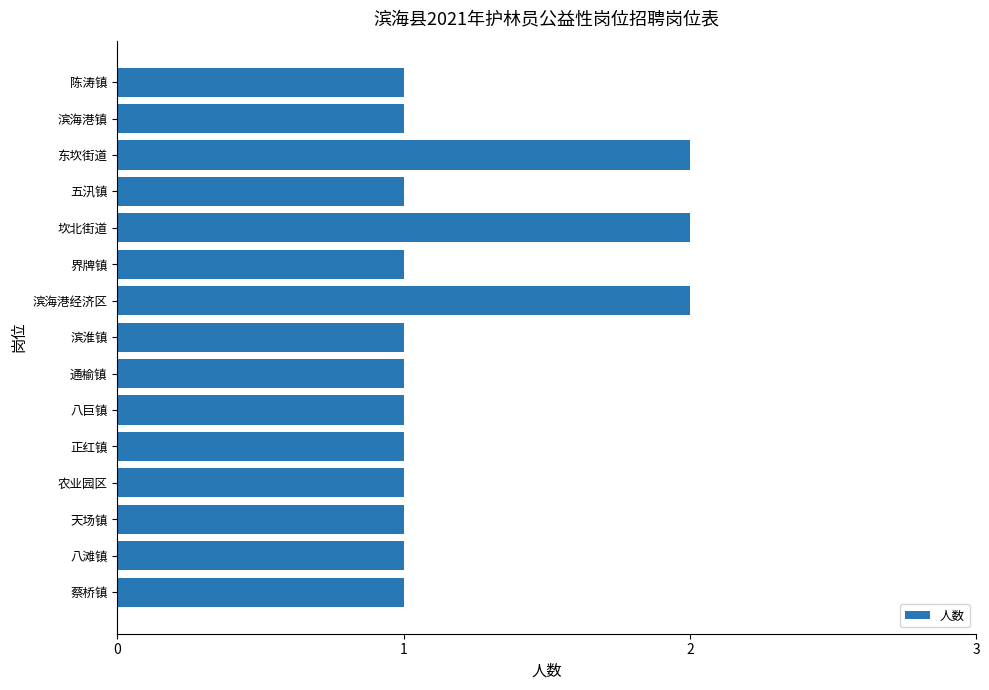

What is the average value?

1